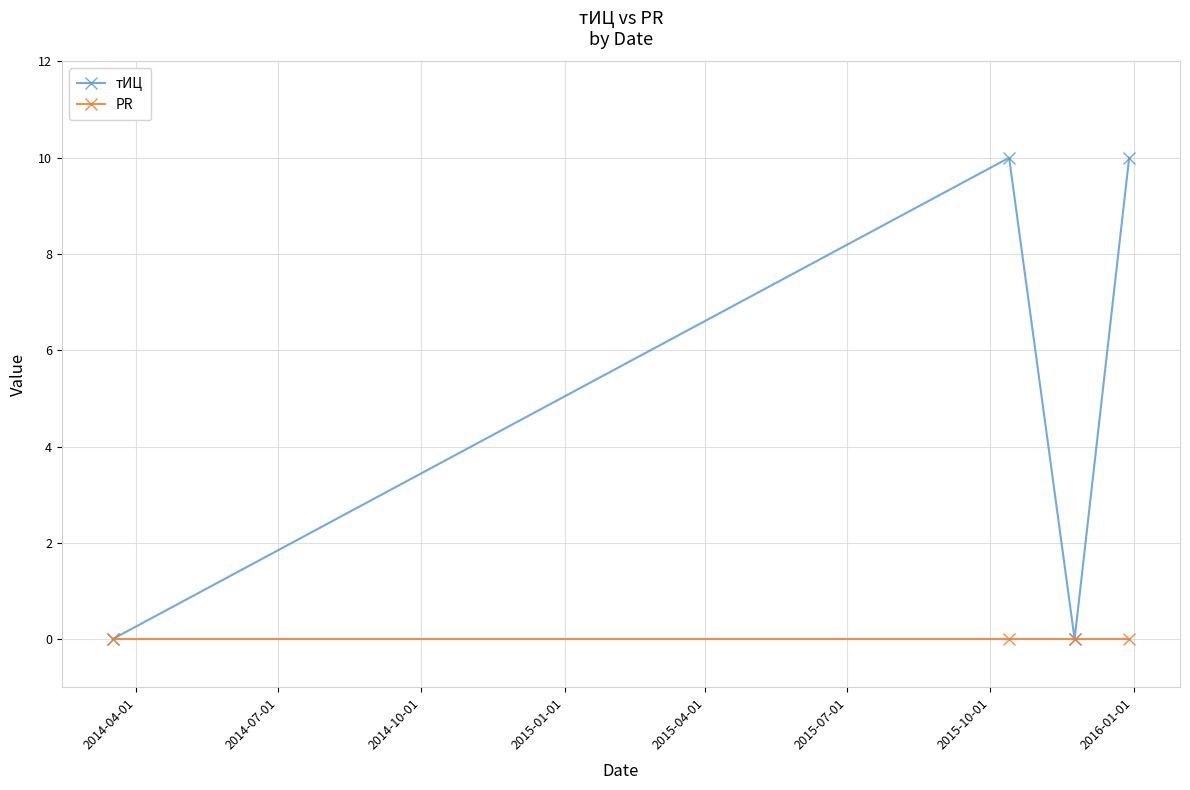

Which series has the widest spread of values?

тИЦ